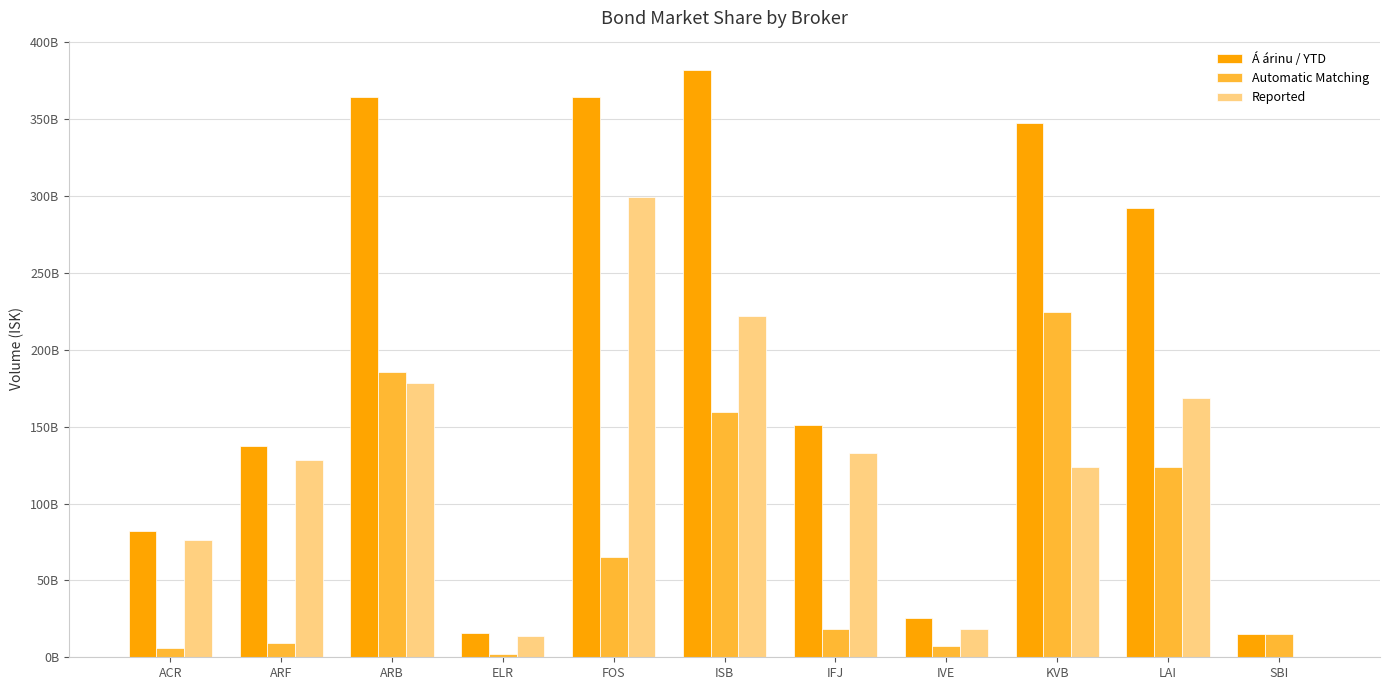

Is the value of Á árinu / YTD at ARB greater than the value of Automatic Matching at FOS?

Yes